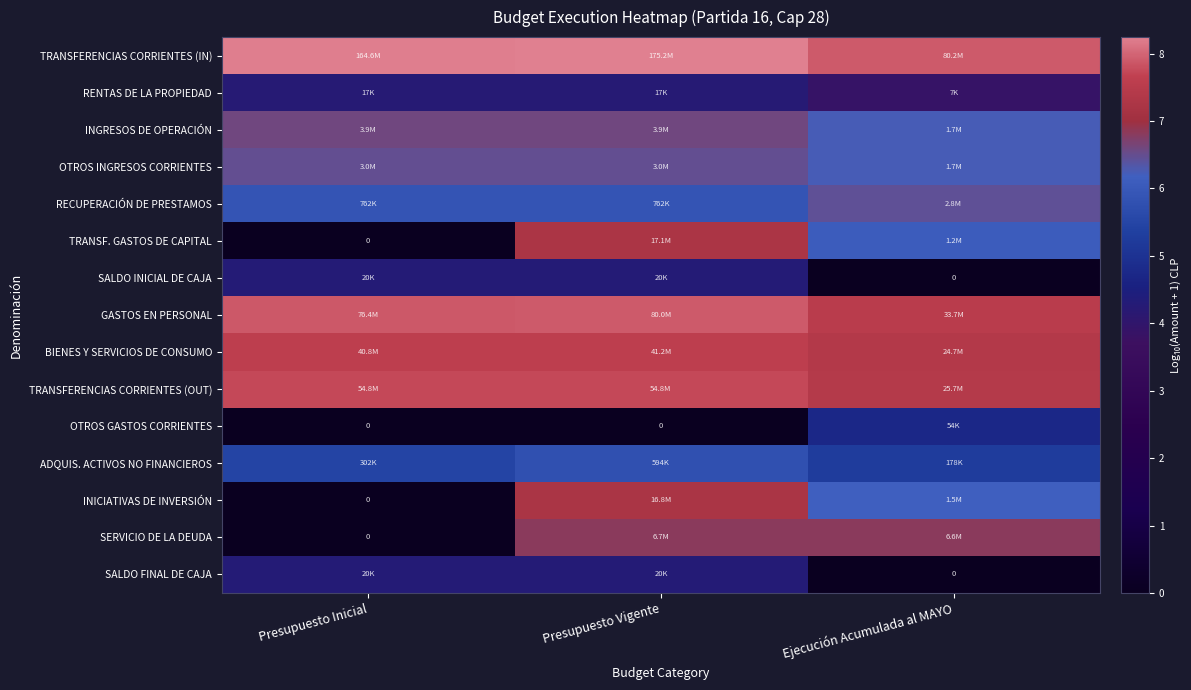

How many data points in RENTAS DE LA PROPIEDAD are less than 4?

1